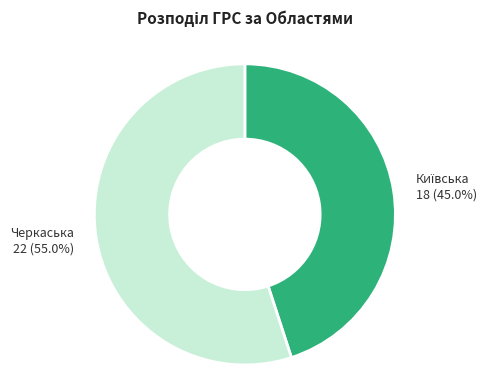

Does Черкаська represent more than half of the total?

Yes